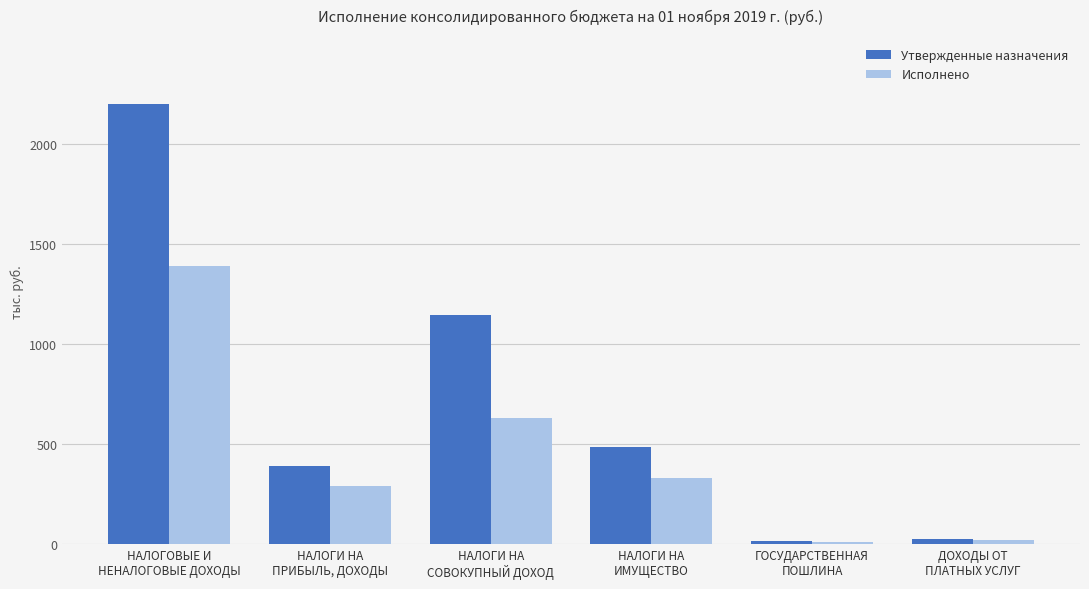

Does the chart contain stacked bars?

No